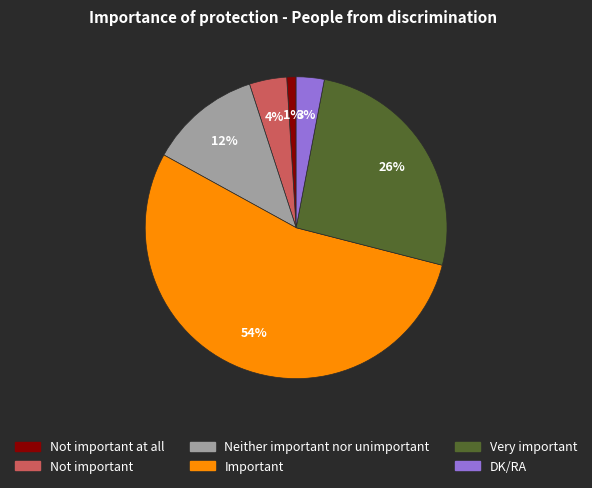

How many segments does this pie chart have?

6